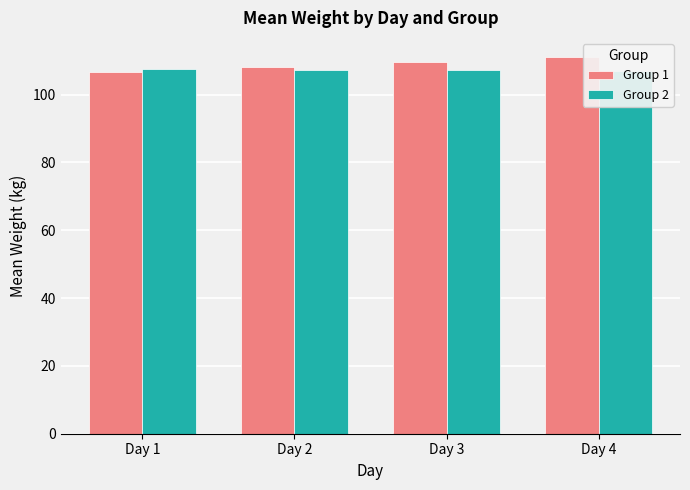

How many groups of bars are there?

4